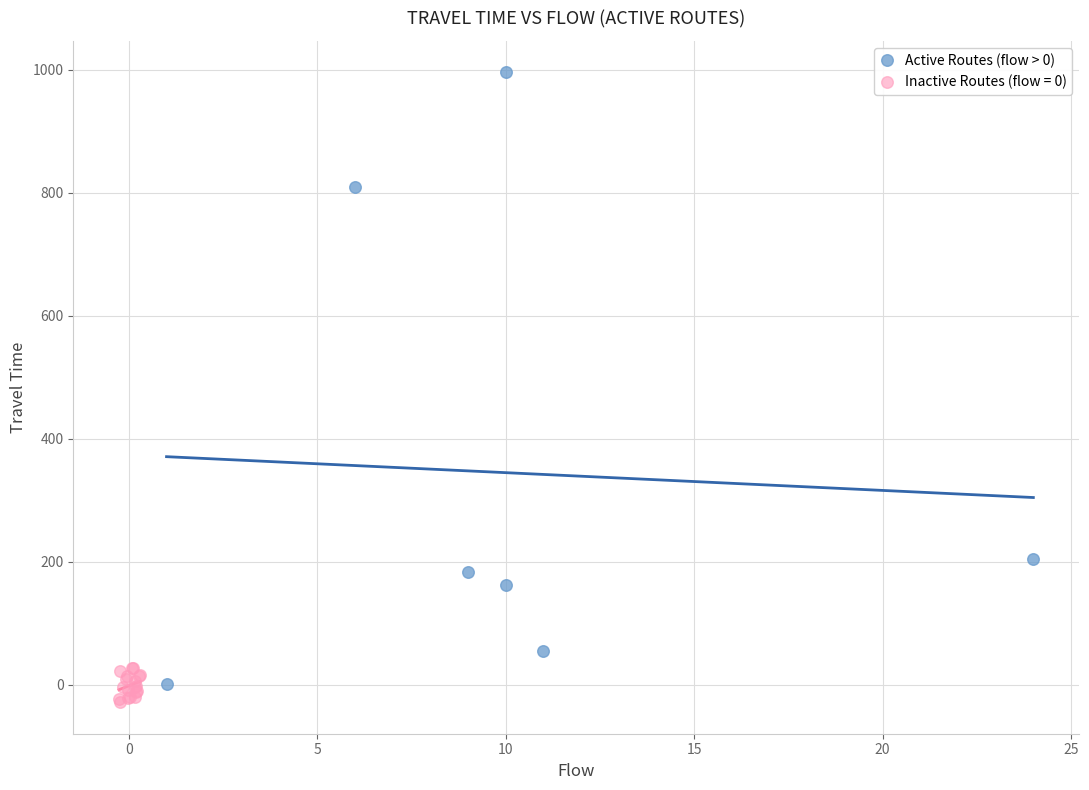

Which series reaches the maximum Y coordinate?

Active Routes (flow > 0)